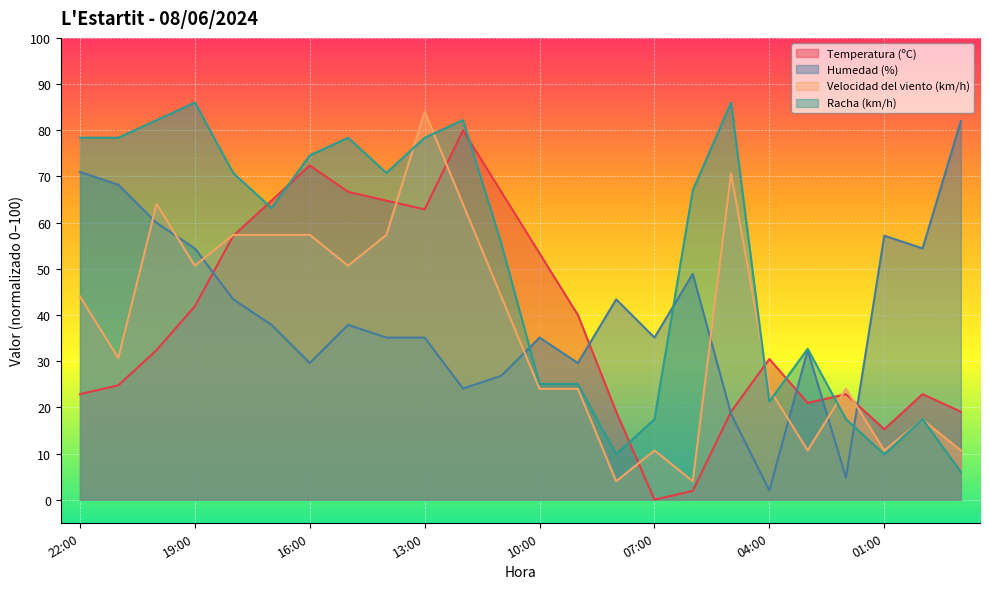

At which label is Humedad (%) closest to 42?

18:00